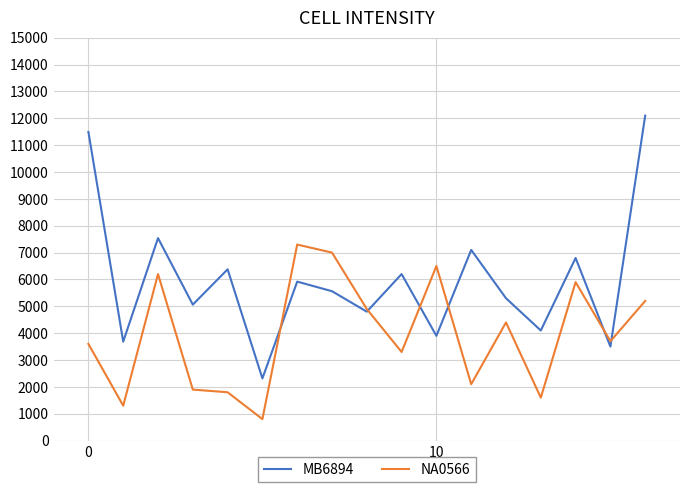

What is the difference between the maximum and second lowest values in the NA0566 series?

6000.0